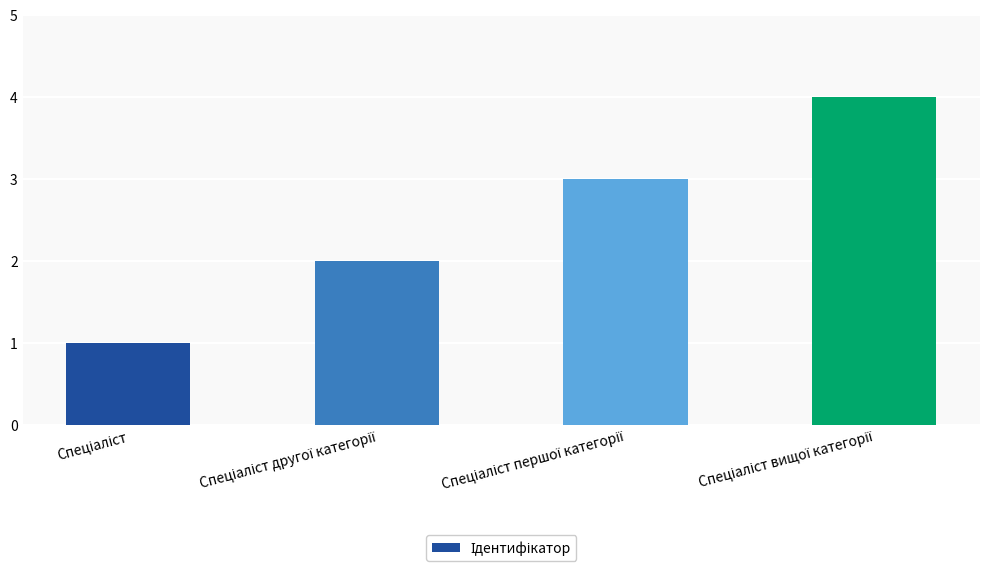

What is the sum of all values?

10